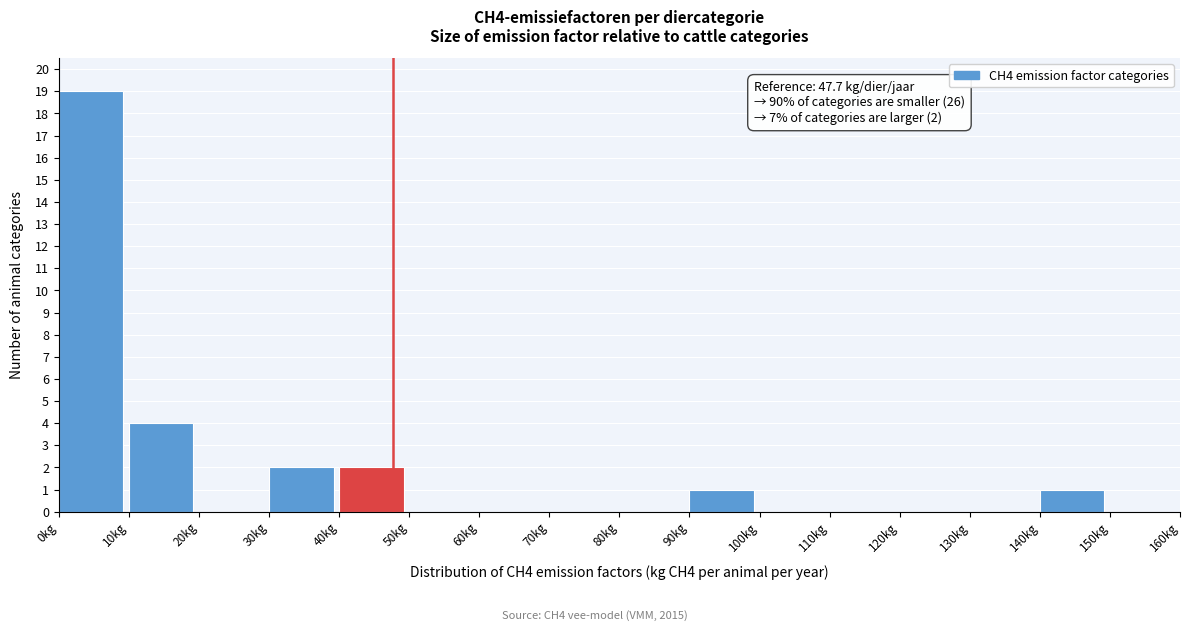

Over which range of the x-axis is the bar tallest?

0 to 10